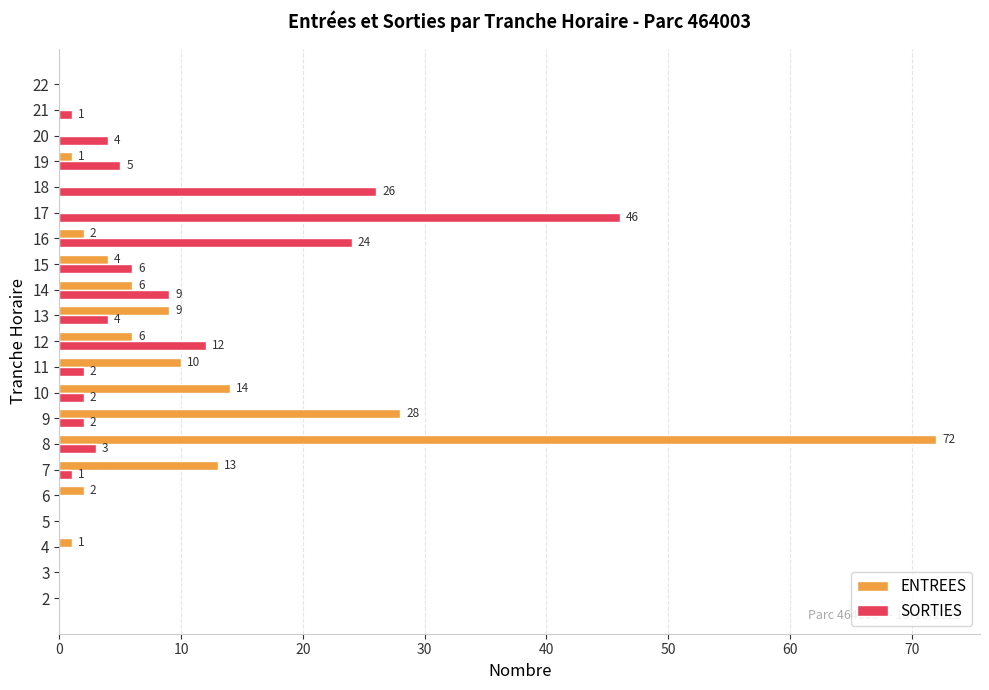

Which series has the largest total across all categories?

ENTREES